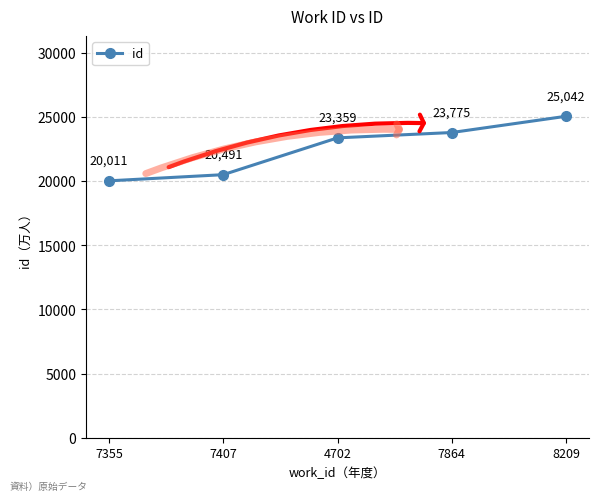

Read the value at 8209, to the nearest 50.

25050